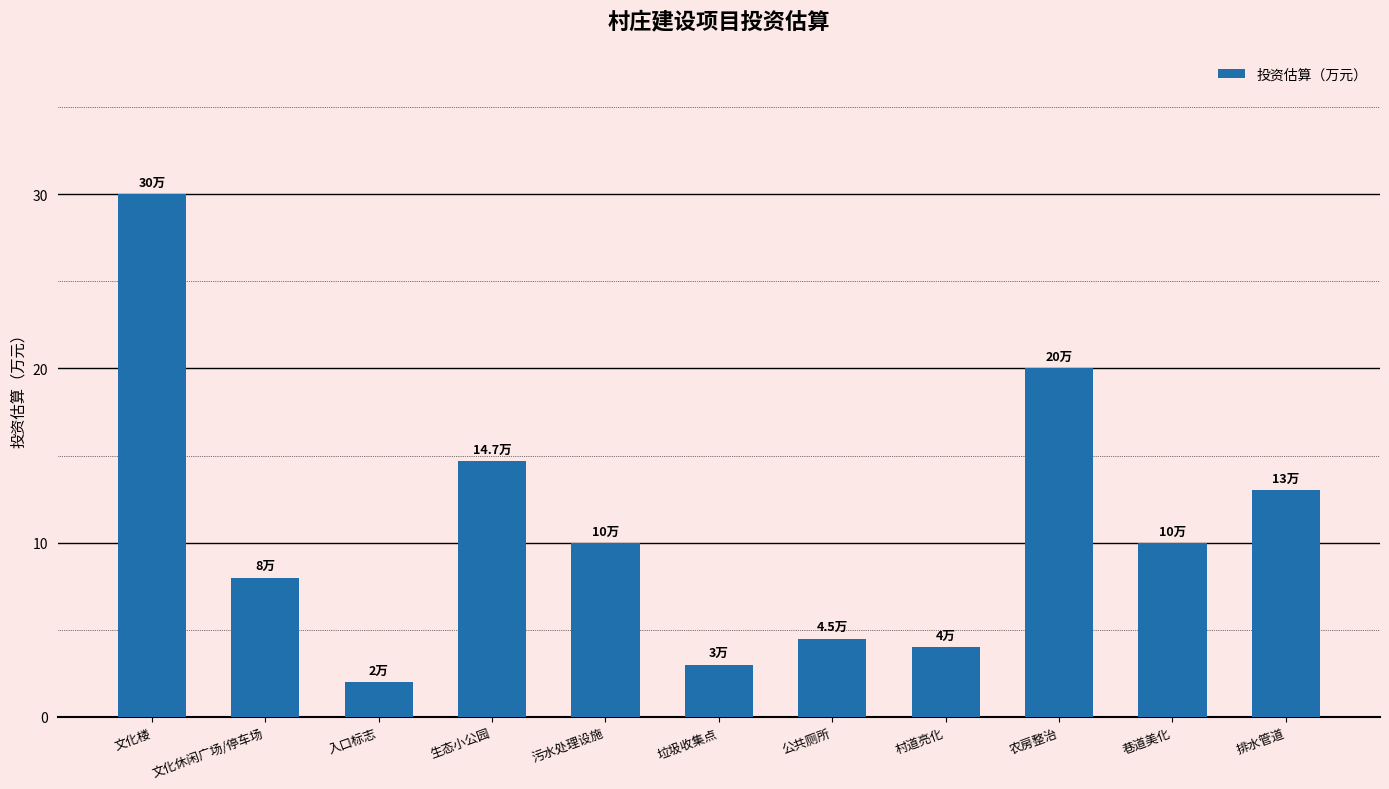

What is the label of the 2nd bar from the left?

文化休闲广场/停车场